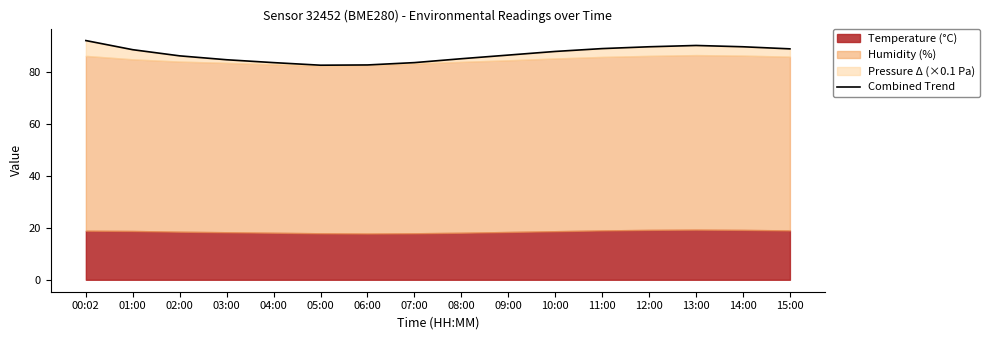

List the labels in order of value, smallest first.

05:00, 06:00, 07:00, 04:00, 03:00, 08:00, 02:00, 09:00, 10:00, 01:00, 15:00, 11:00, 12:00, 14:00, 13:00, 00:02